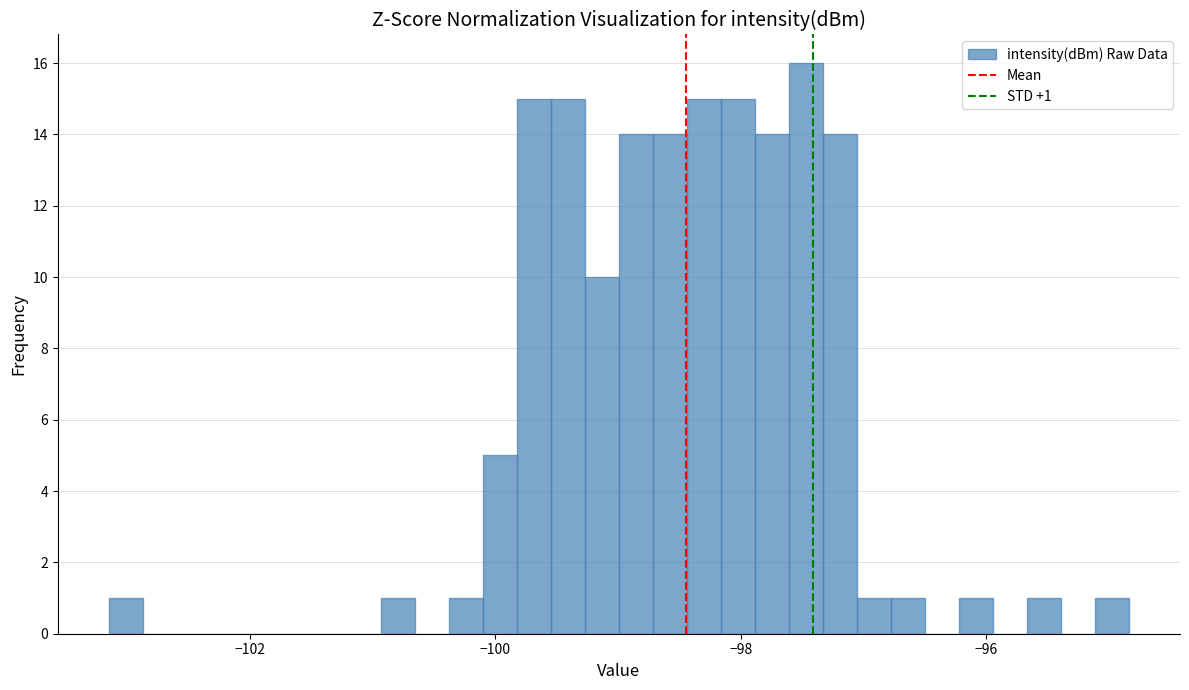

Around what value on the x-axis is the tallest bar? Give the approximate position of its centre, as read against the axis.

-97.4